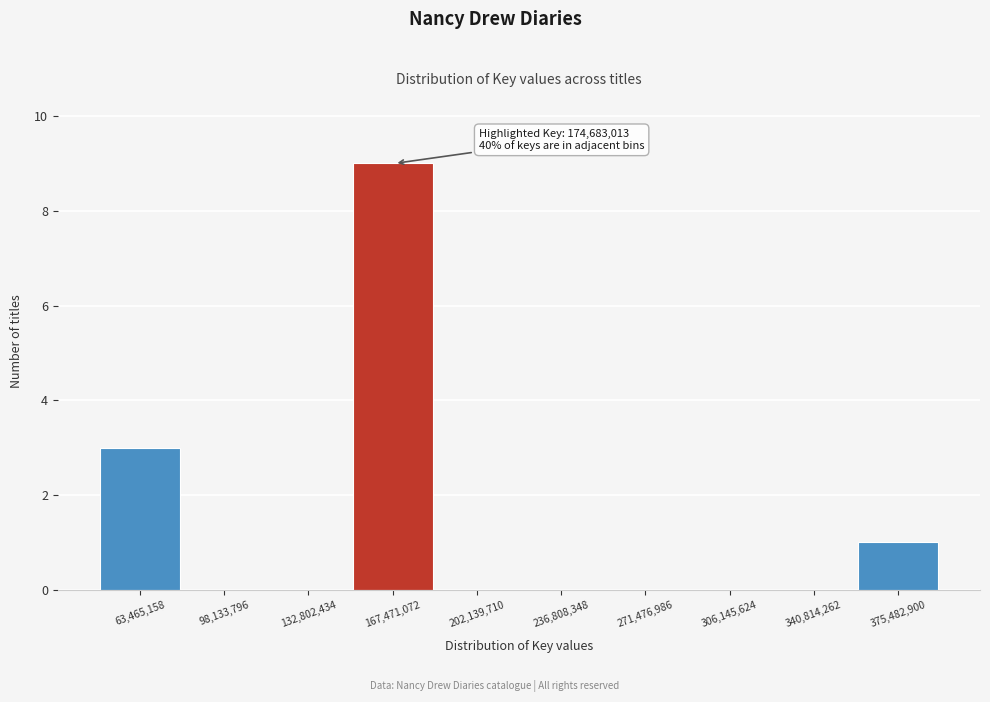

Reading right to left, transcribe all the data shown in this chart.

375,482,900=1	340,814,262=0	306,145,624=0	271,476,986=0	236,808,348=0	202,139,710=0	167,471,072=9	132,802,434=0	98,133,796=0	63,465,158=3